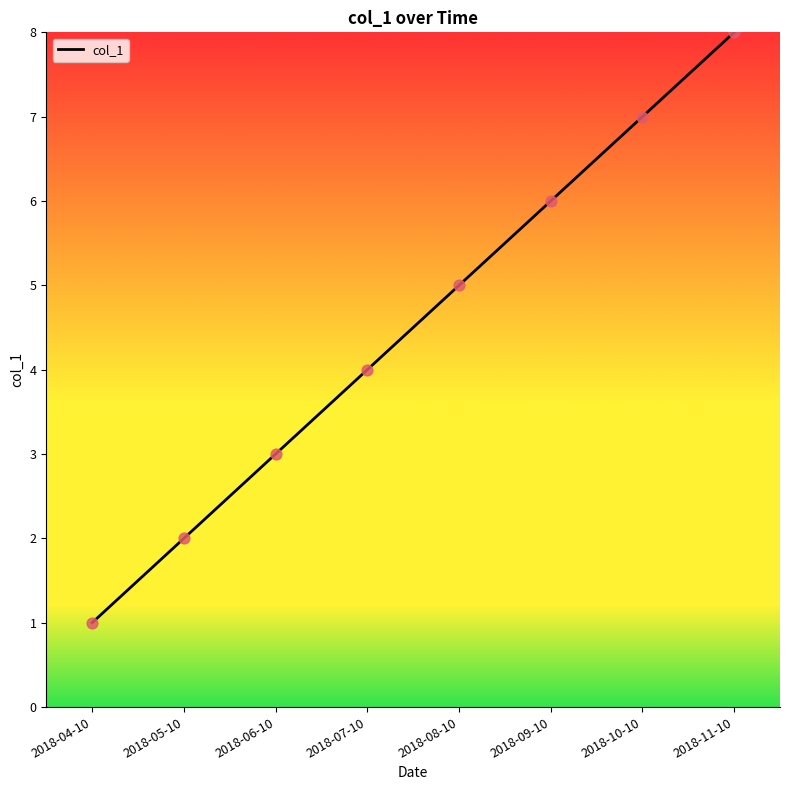

Between 2018-10-10 and 2018-07-10, which is larger?

2018-10-10